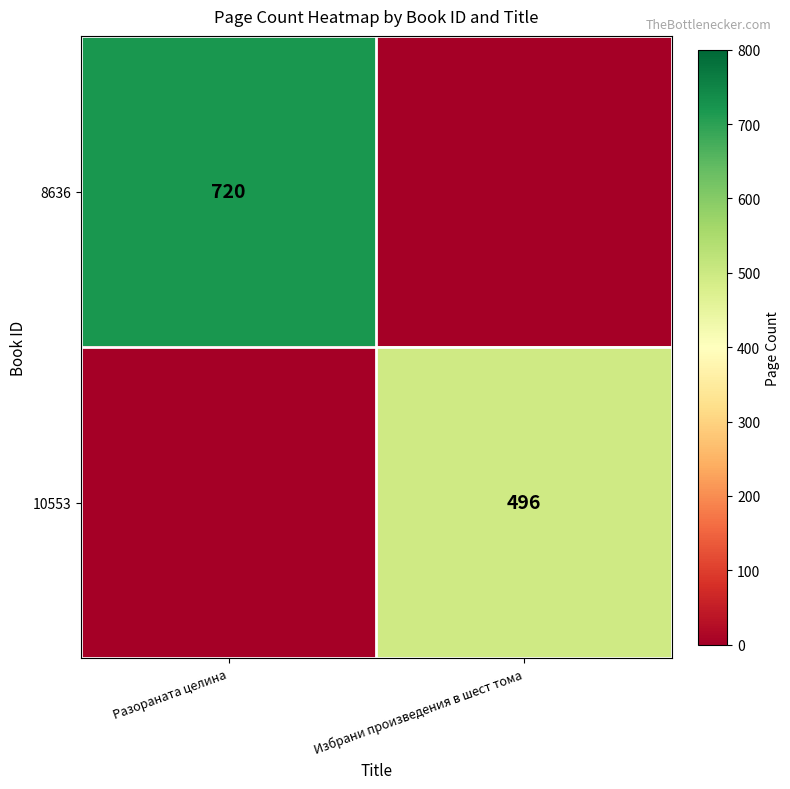

Is the value of 8636 at Разораната целина greater than the value of 10553 at Избрани произведения в шест тома?

Yes